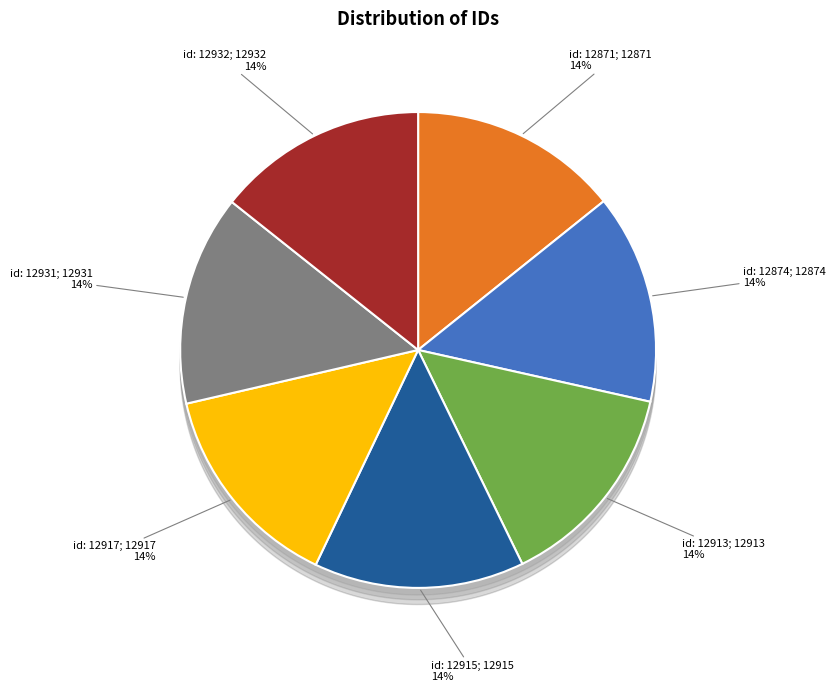

Is it true that id: 12931 is 4% of the pie?

False